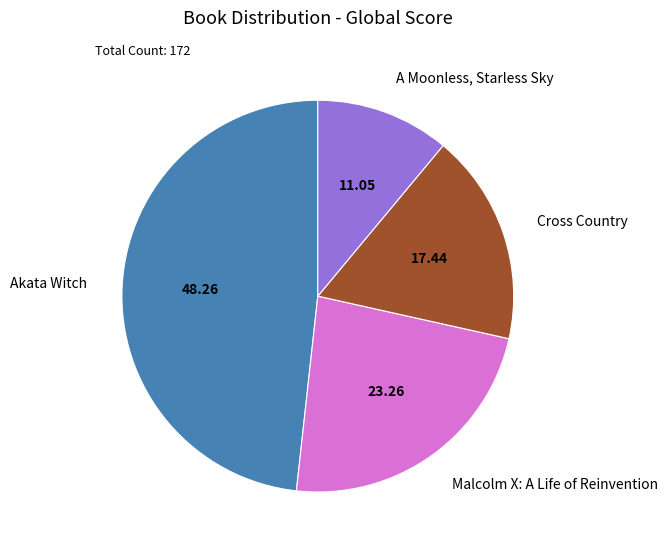

Does any single category account for the majority?

No